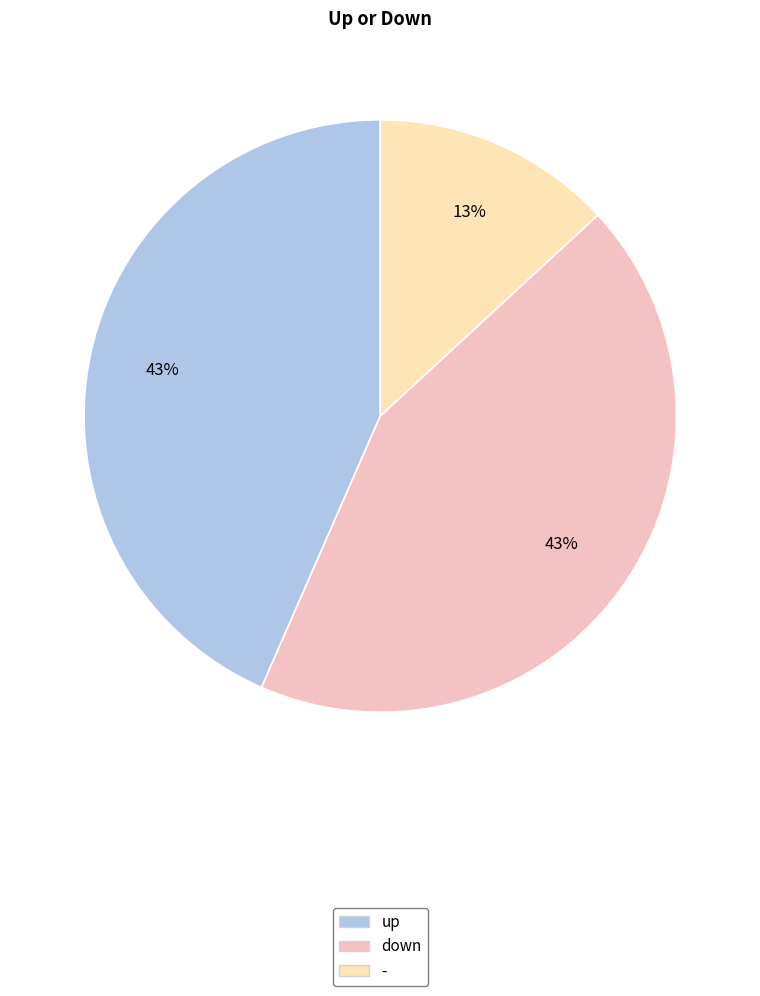

To the nearest percent, what is the combined percentage of - and down?

57%